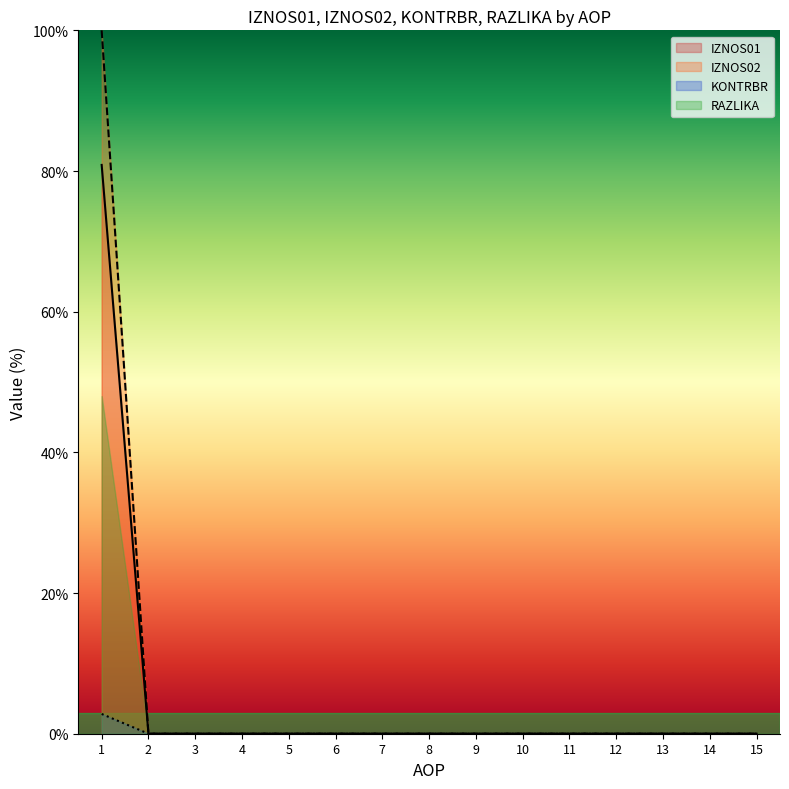

Which series changed the most between 12 and 13?

IZNOS01